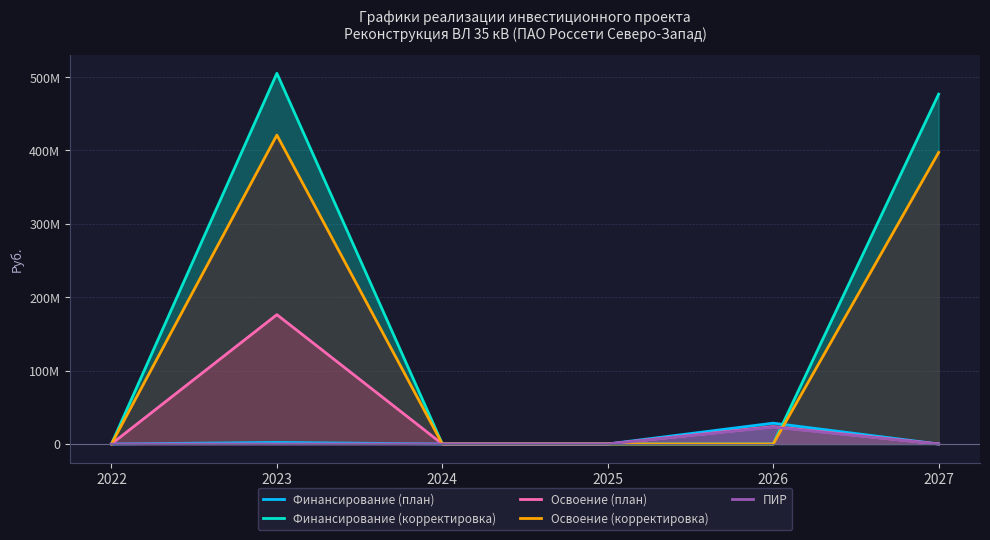

Rank the series at 2023 from highest to lowest value.

Финансирование (корректировка), Освоение (корректировка), Освоение (план), Финансирование (план), ПИР